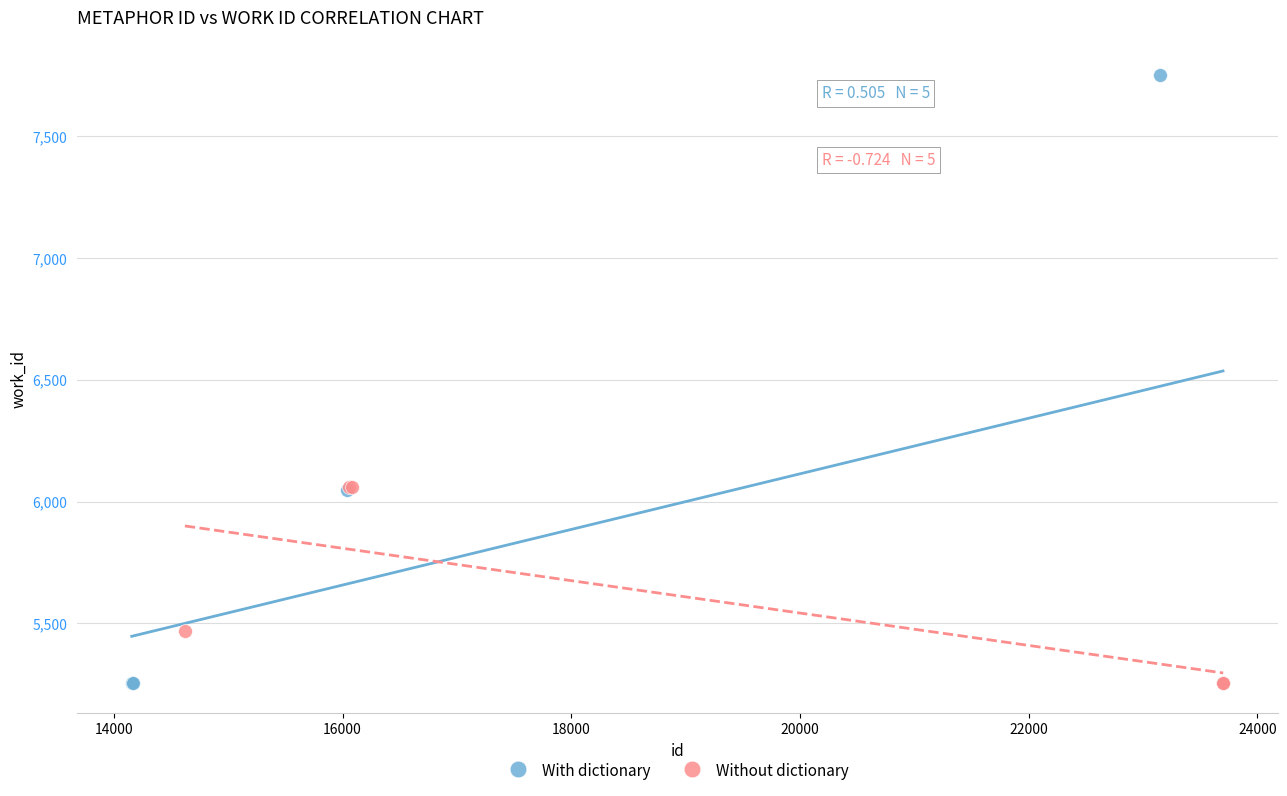

Which series contains the highest Y value?

With dictionary